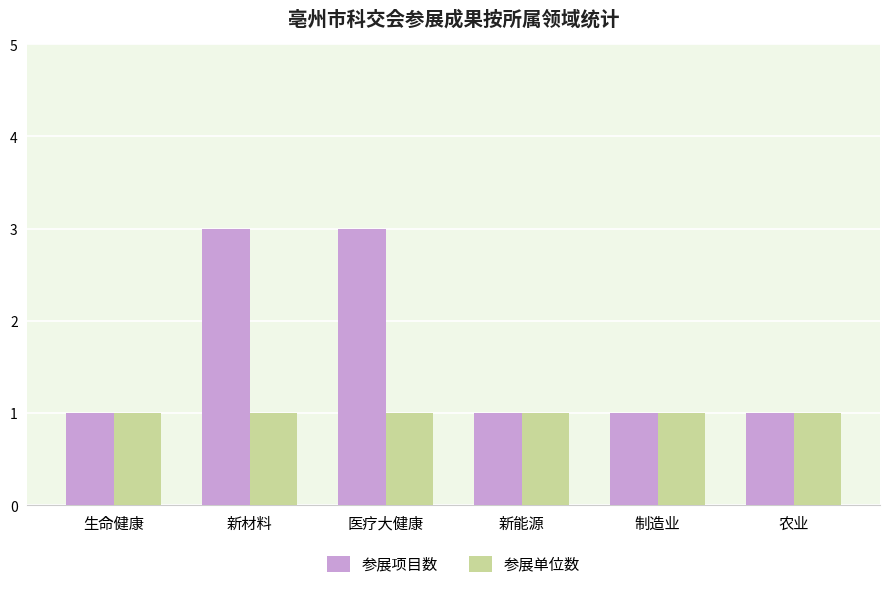

True or false: 参展单位数 has a value of 1 at 农业.

True